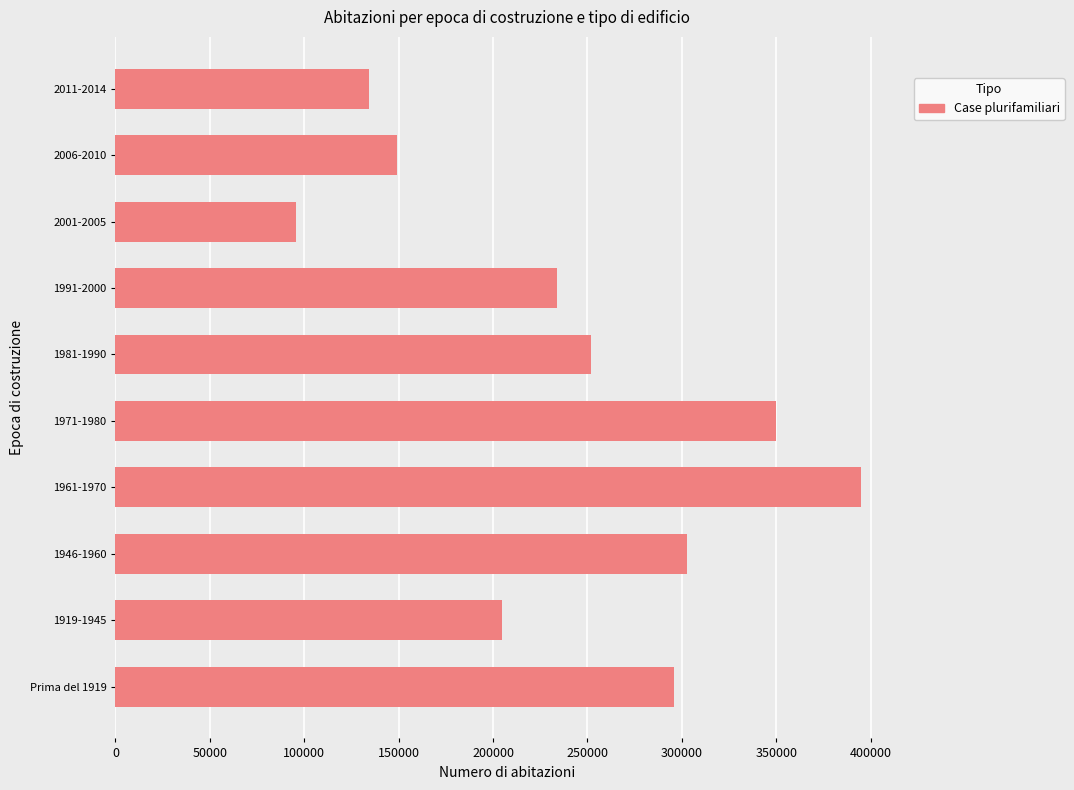

Between 2001-2005 and 1971-1980, which is larger?

1971-1980